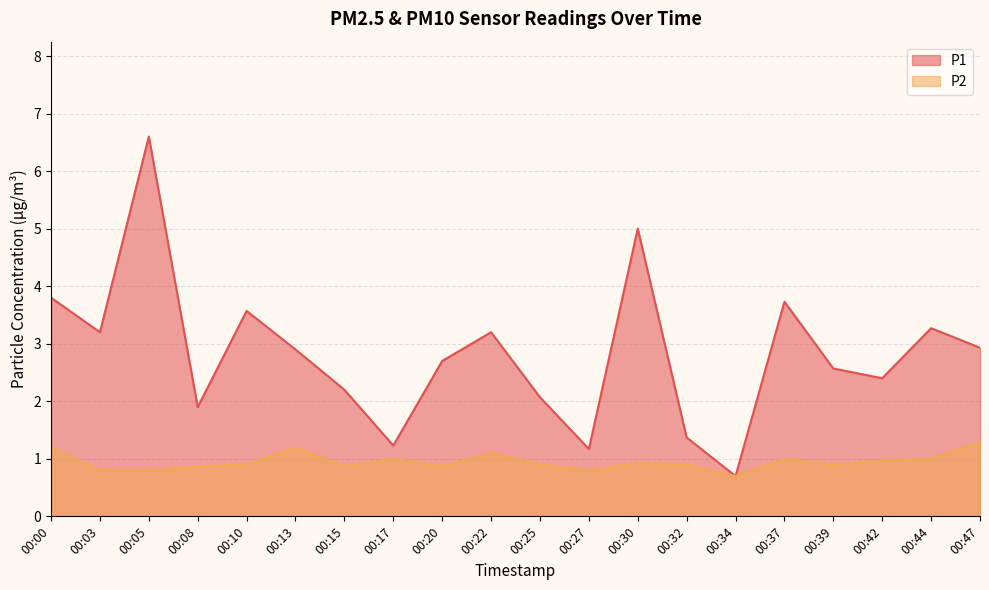

What is the average value of the P2 series?

1.0